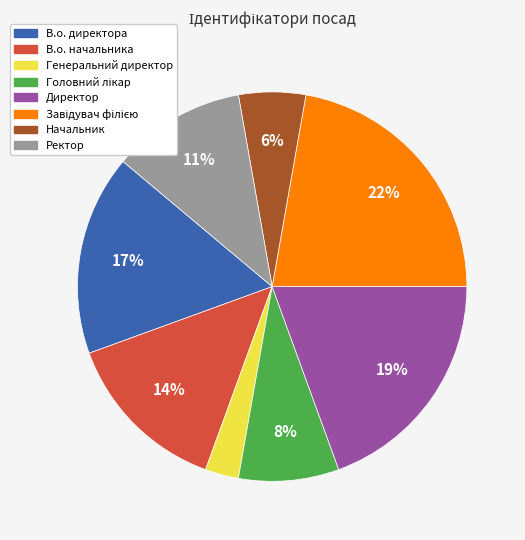

Is there a majority slice in this chart?

No